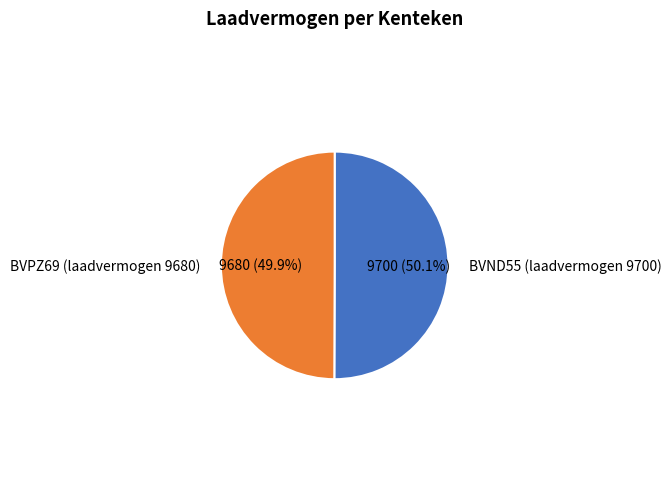

What portion of the pie excludes BVND55 (laadvermogen 9700)?

49.9%